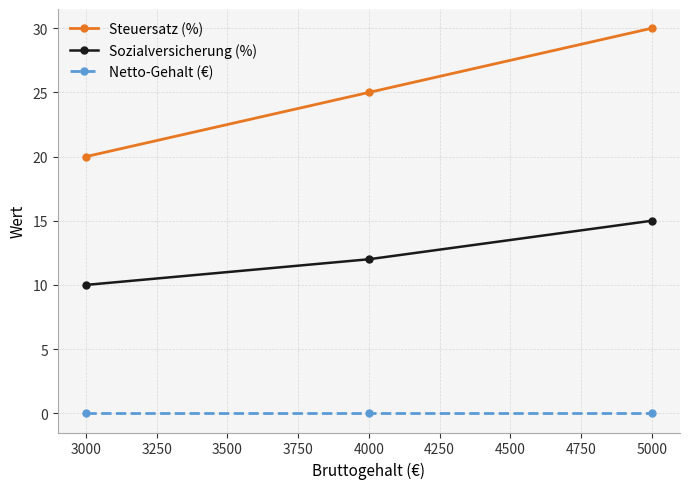

How many data points in Steuersatz (%) are less than 25?

1